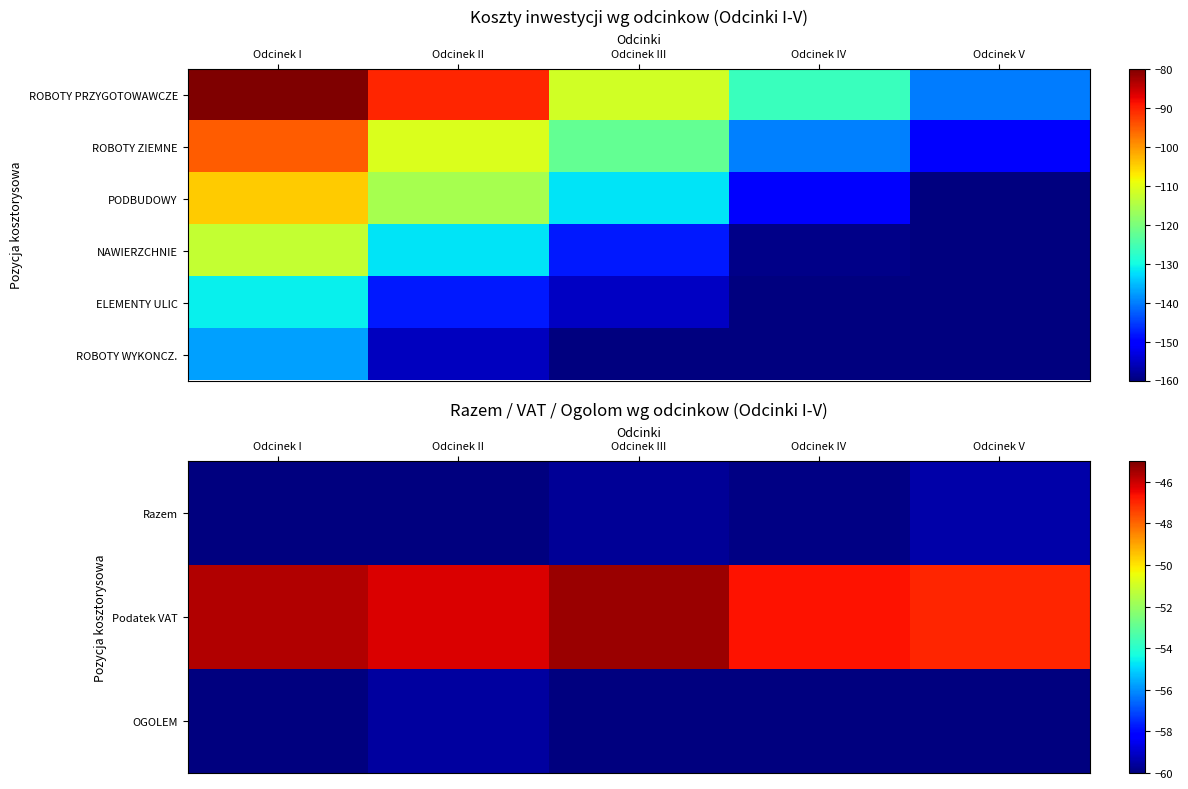

At which label does Podatek VAT first exceed -46?

Odcinek I